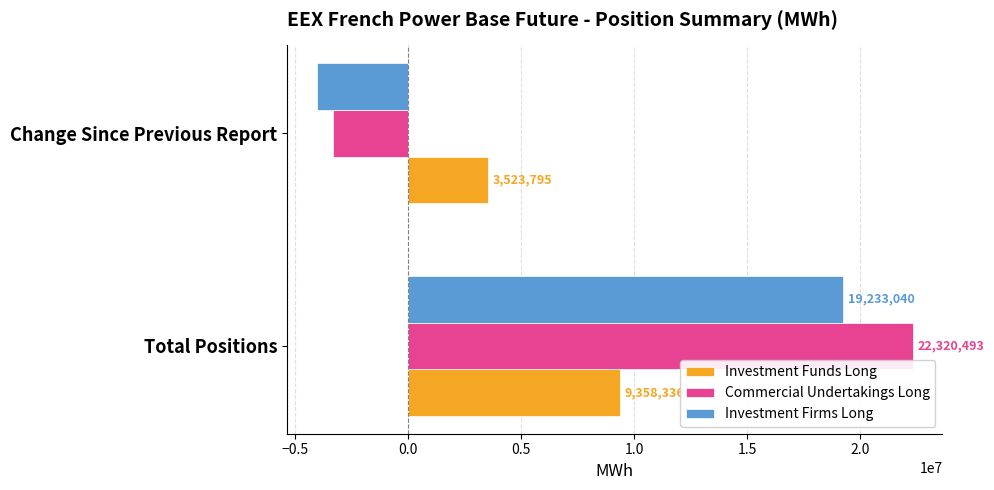

What is the sum of all Investment Firms Long values?

15177991